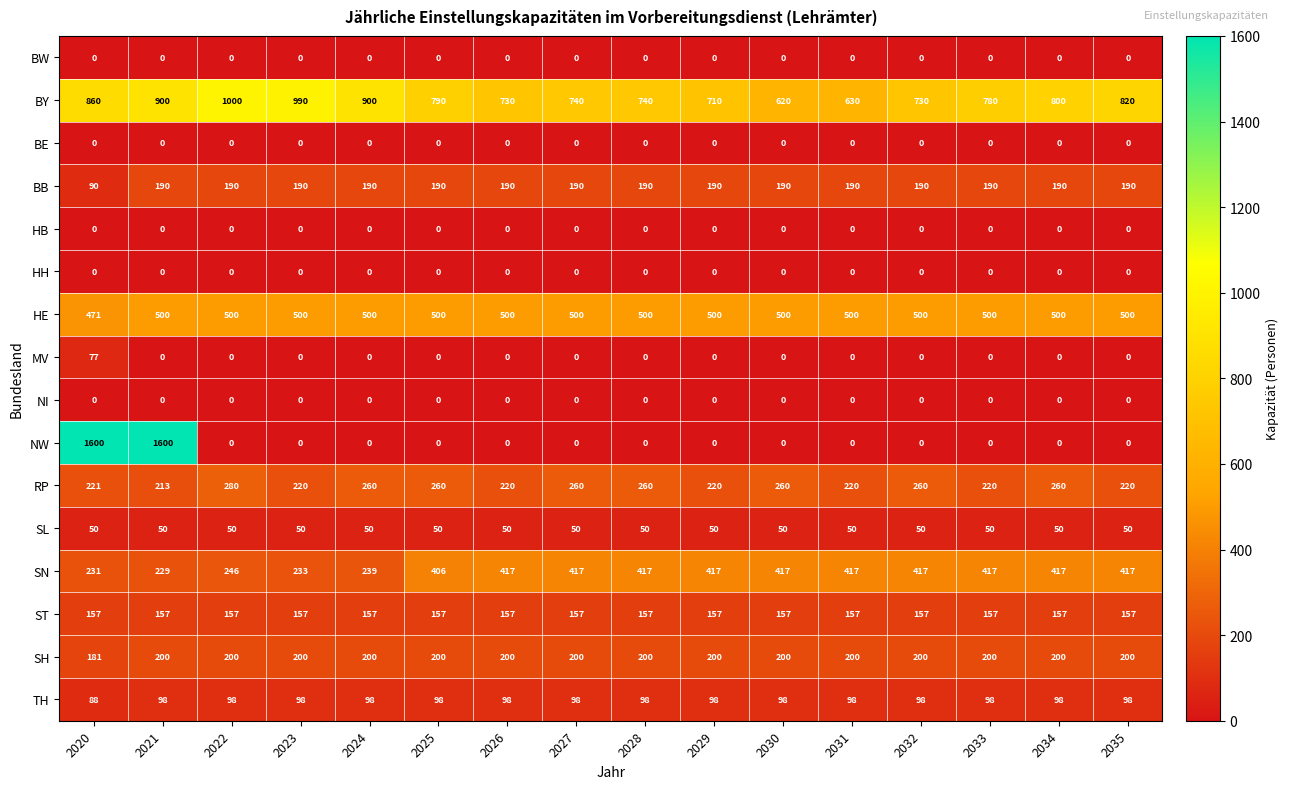

What is the total value across all series at 2021?

4137